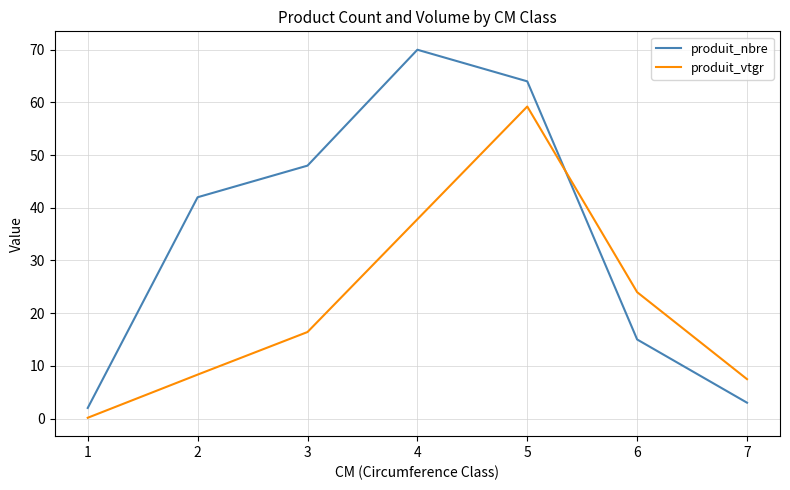

Where does the produit_vtgr series first go above 16?

3